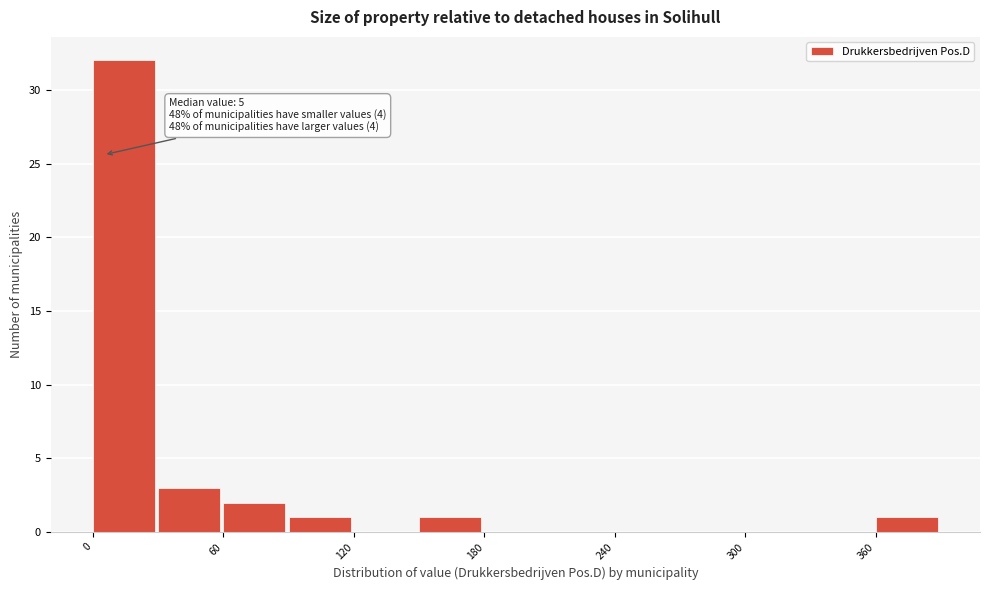

Around what value on the x-axis is the tallest bar? Give the approximate position of its centre, as read against the axis.

10